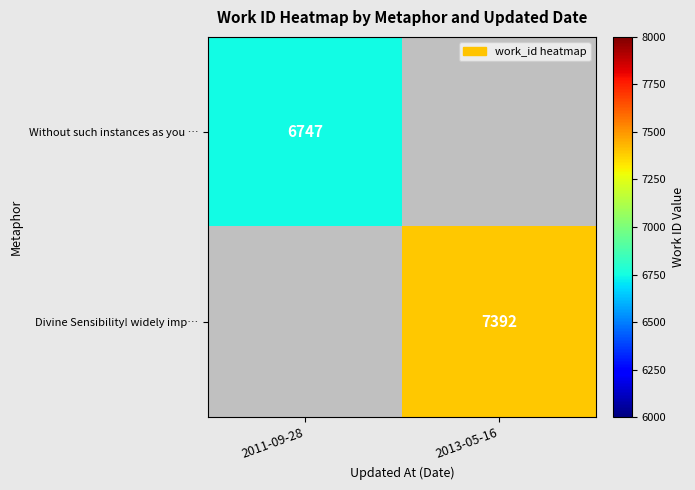

True or false: Without such instances as you … has a value of 6747 at 2011-09-28.

True